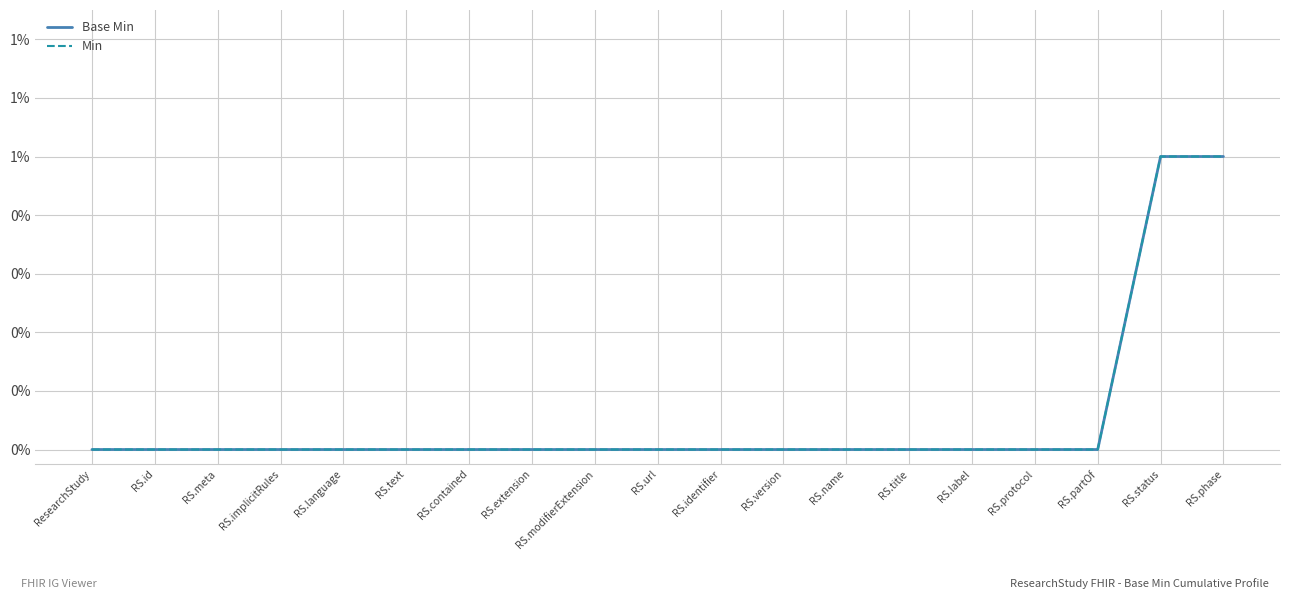

What is the difference between the maximum and minimum values in the Base Min series?

1